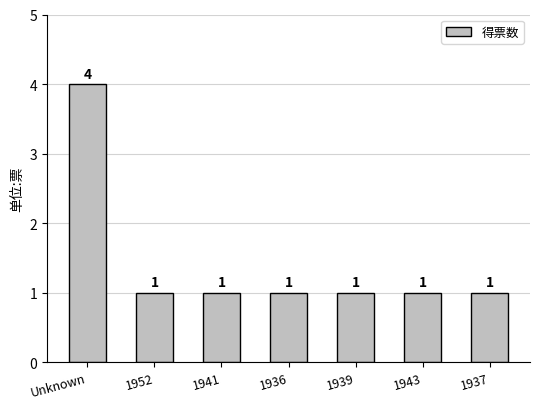

Count the values in the range 1 to 2.

6